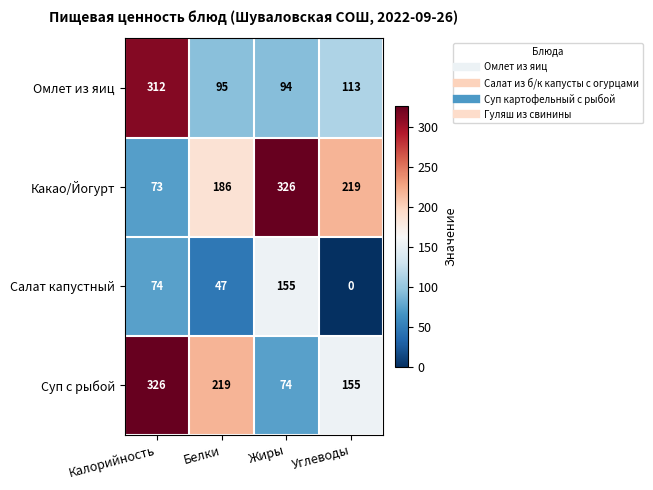

The value of Омлет из яиц at Белки is 95. True or false?

True